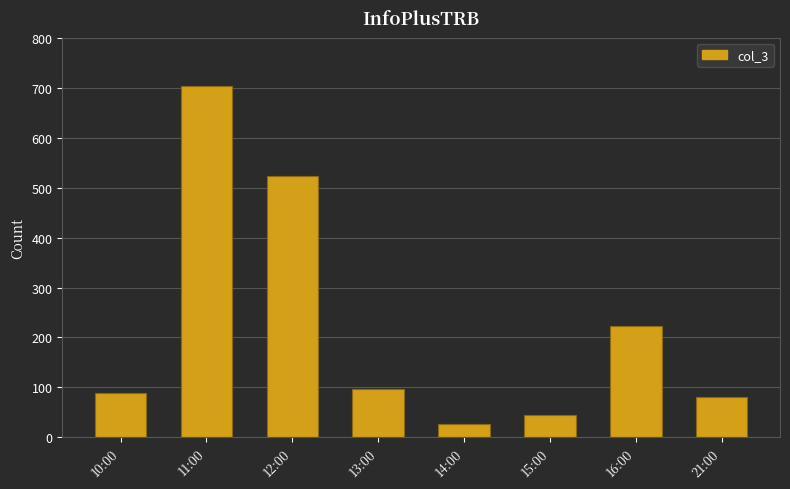

Rank the categories by value from highest to lowest.

11:00, 12:00, 16:00, 13:00, 10:00, 21:00, 15:00, 14:00